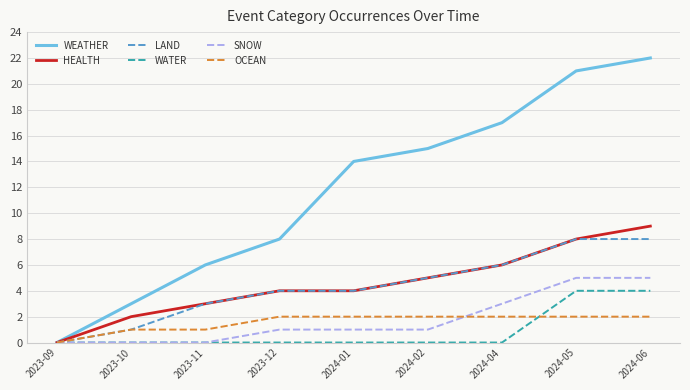

Which series has the widest spread of values?

WEATHER